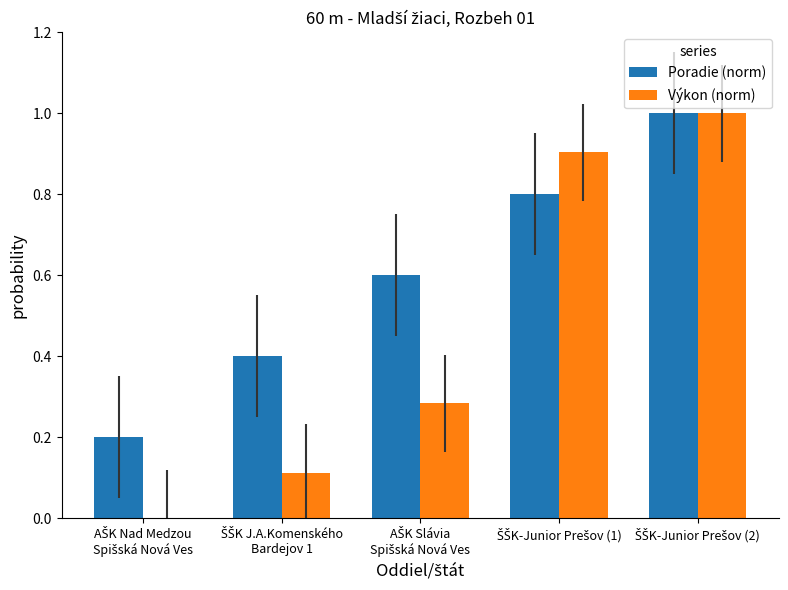

Which series has the largest total across all categories?

Poradie (norm)